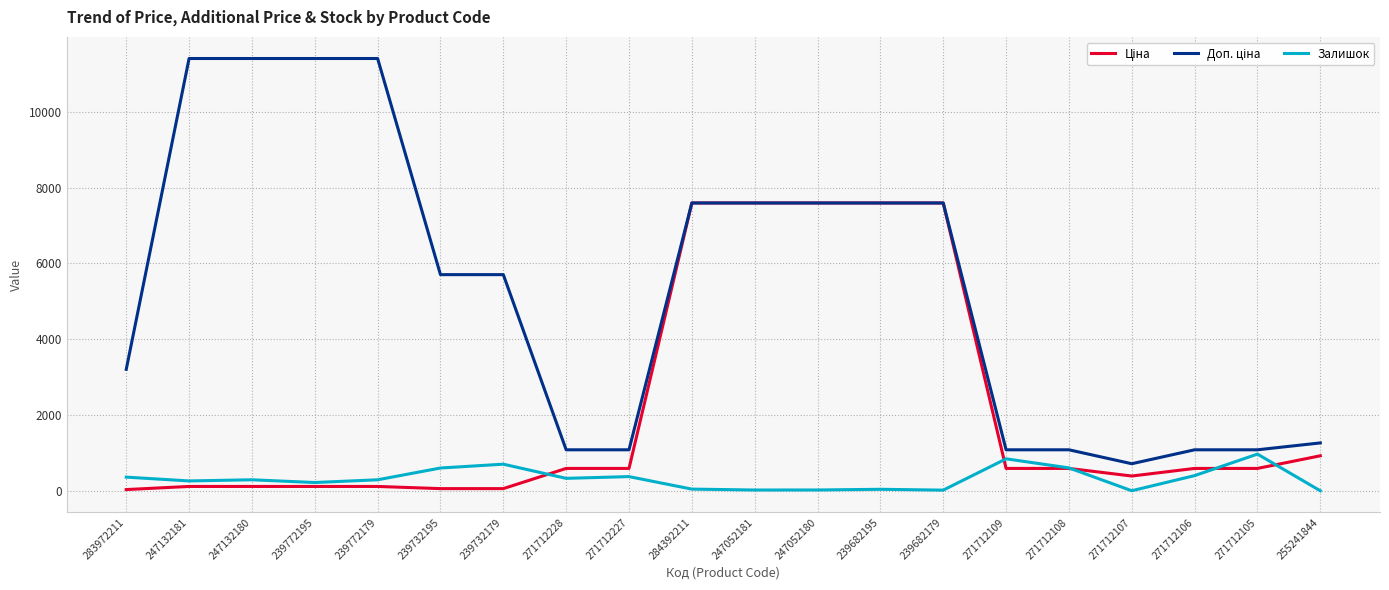

What is the total value across all series at 255241844?

2186.6